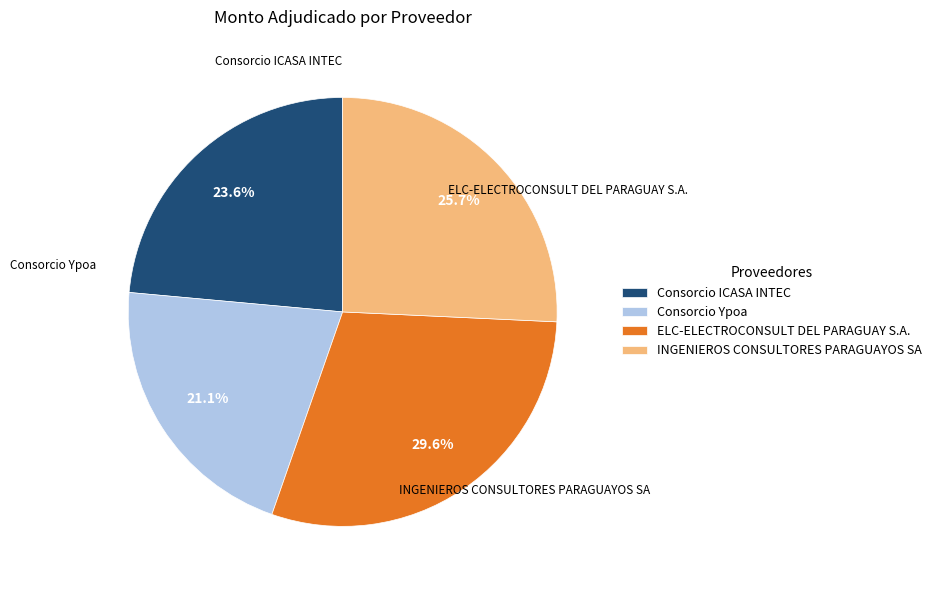

To the nearest percent, what is the difference between the largest and smallest slice percentages?

9%